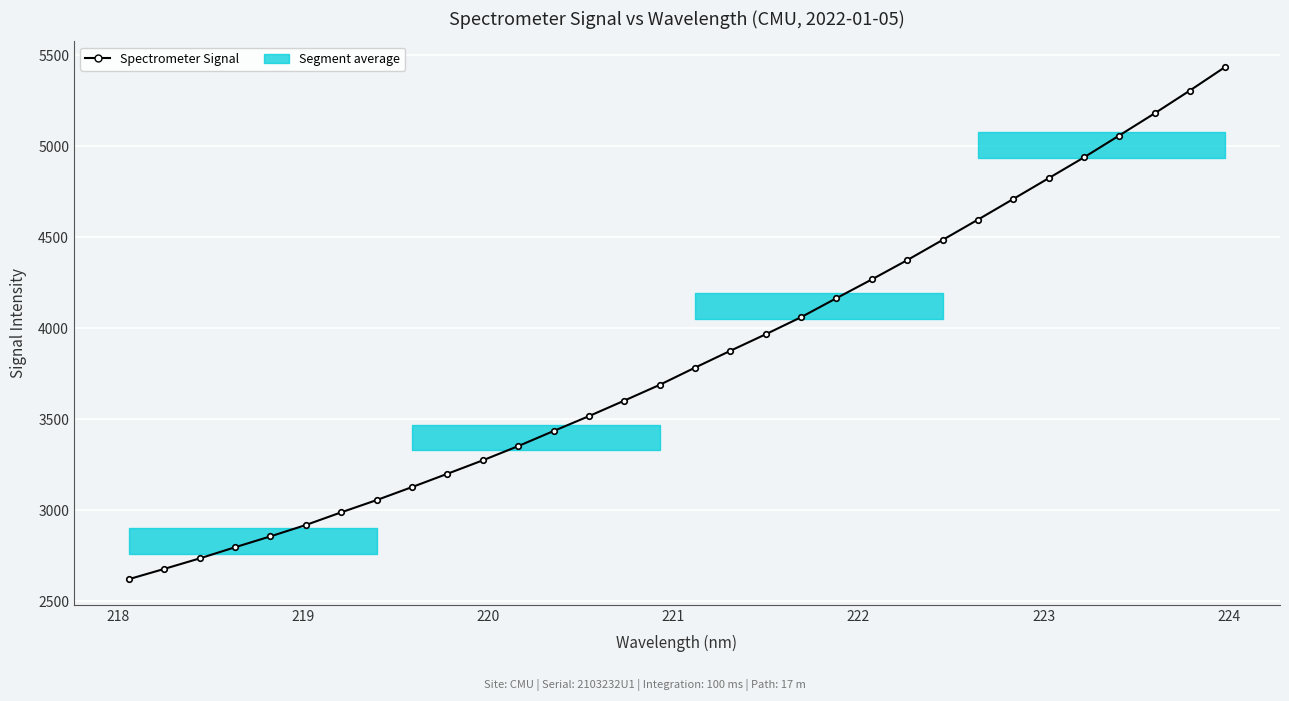

What is the smallest value displayed?

2621.6